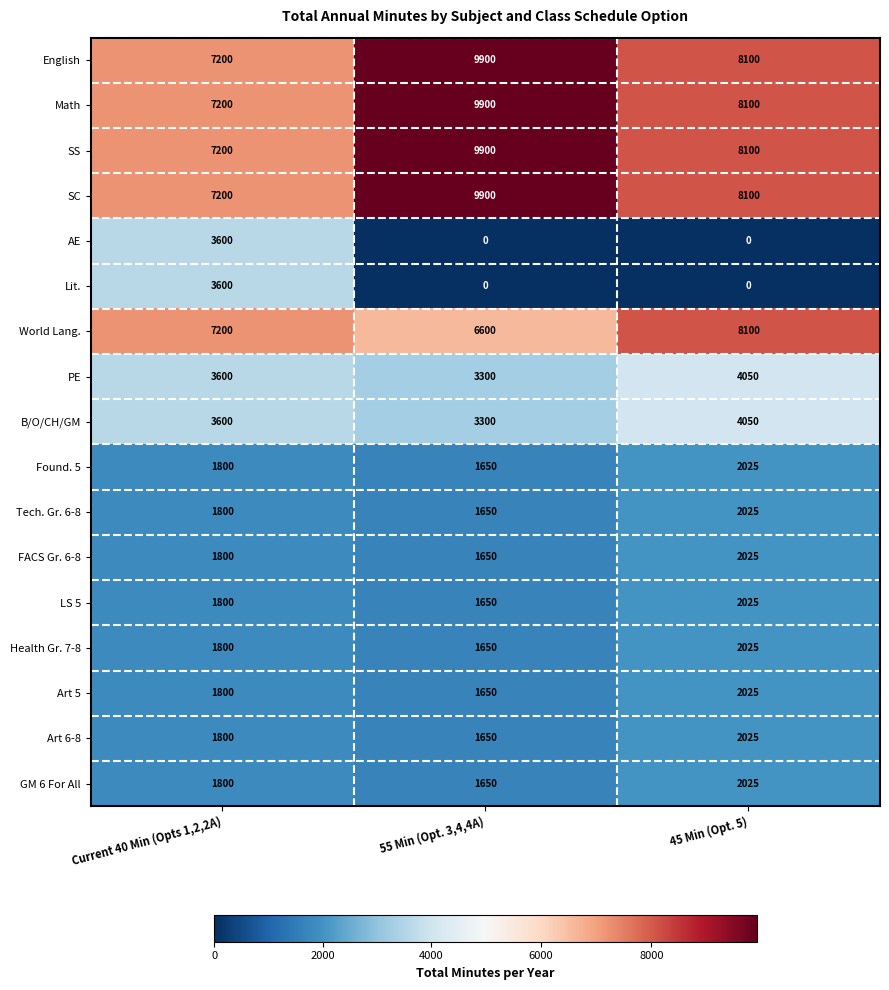

What is the spread (max minus min) of values at Current 40 Min (Opts 1,2,2A)?

5400